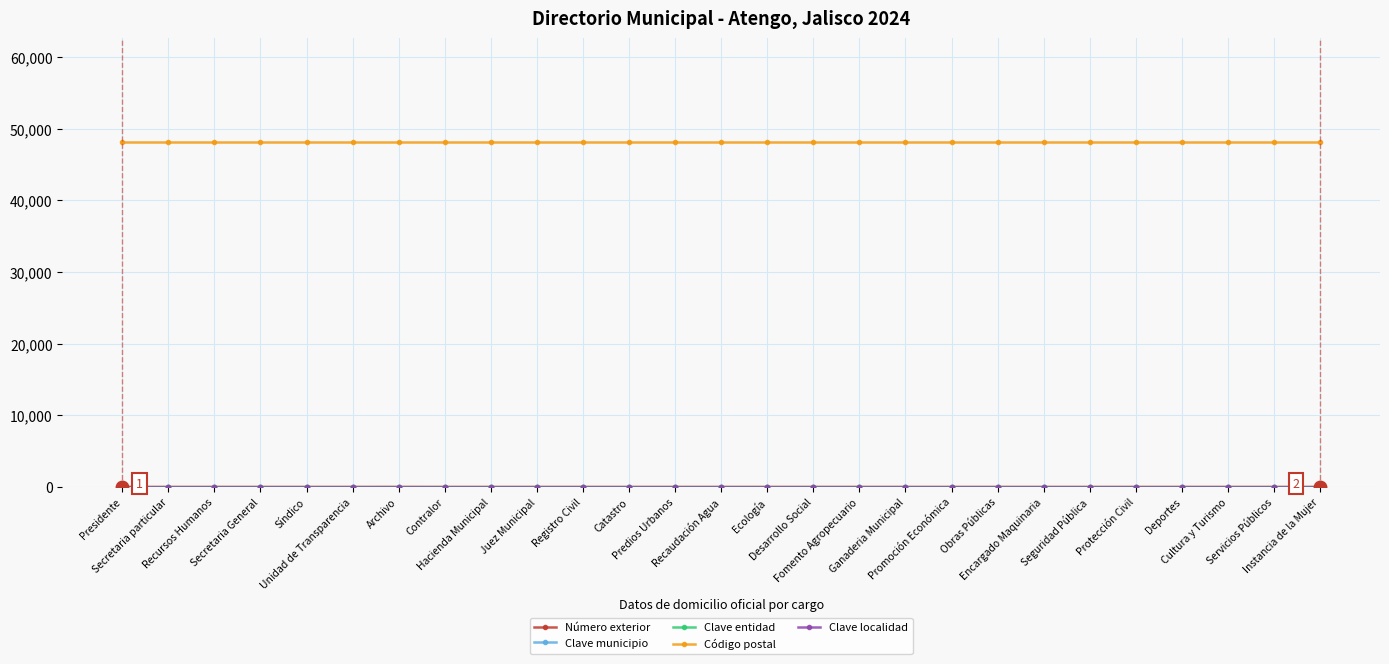

Is this an area chart (filled region under the line)?

No